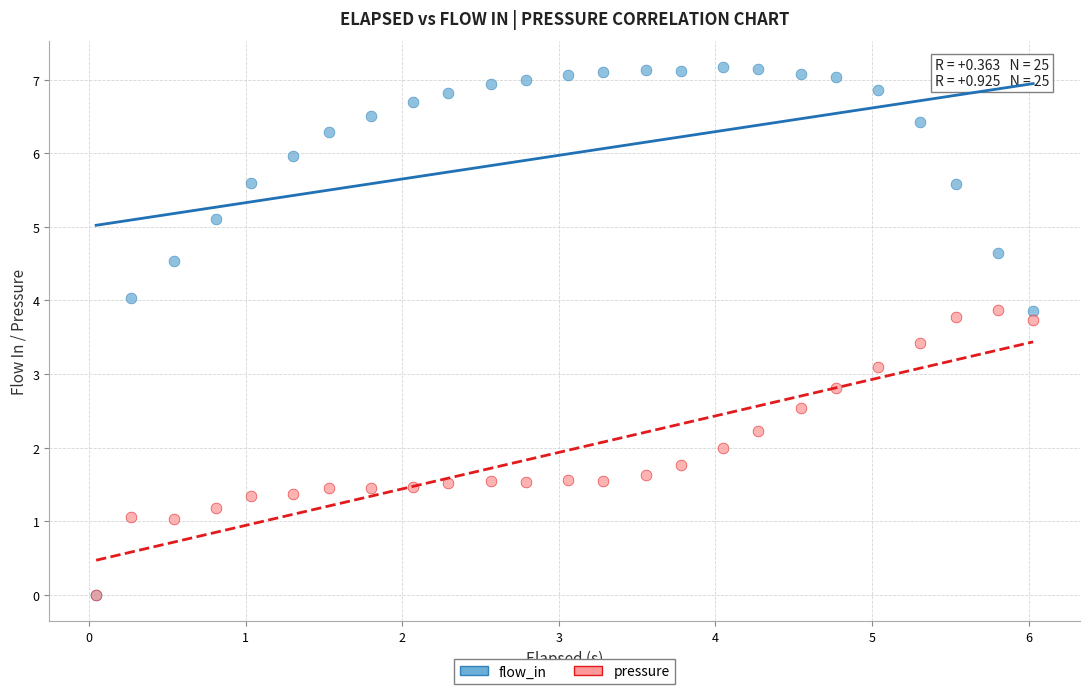

Which series has the widest spread of Y values?

flow_in